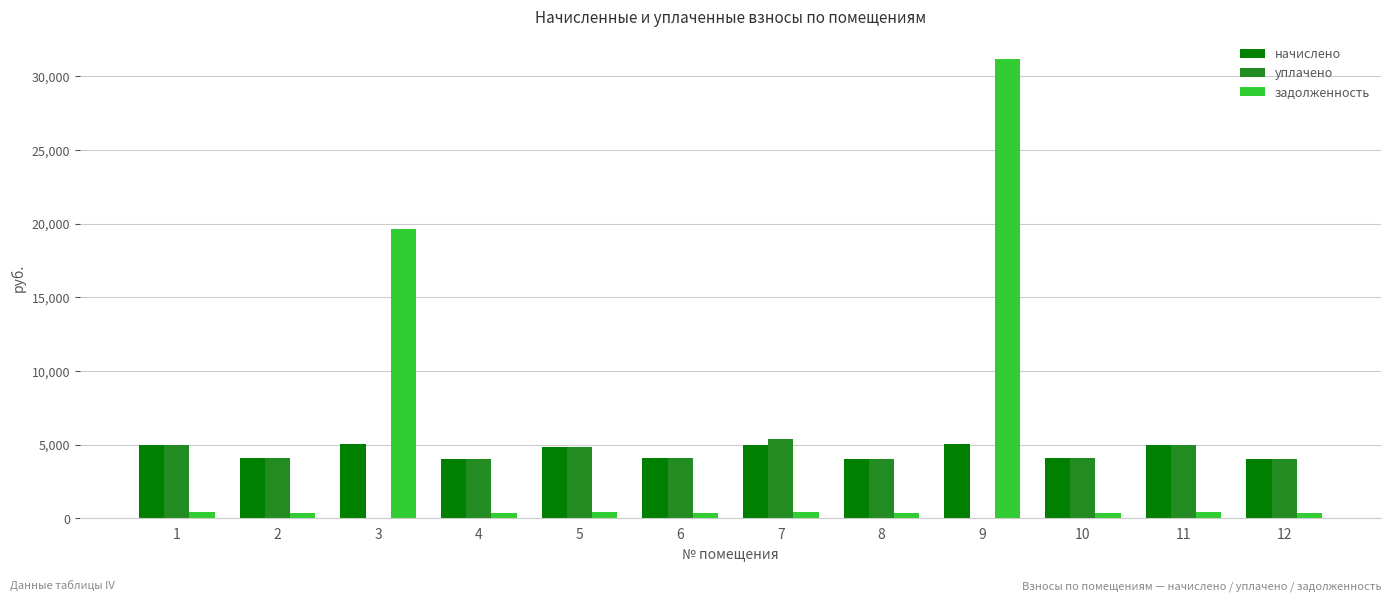

What is the total value across all series at 11?

10364.5